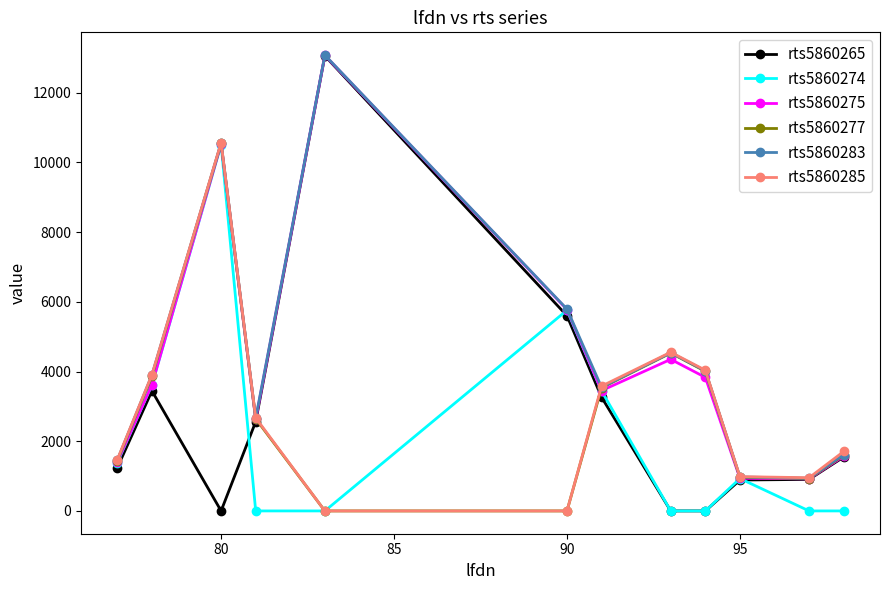

In rts5860275, how many points are higher than both neighbors (excluding endpoints)?

3